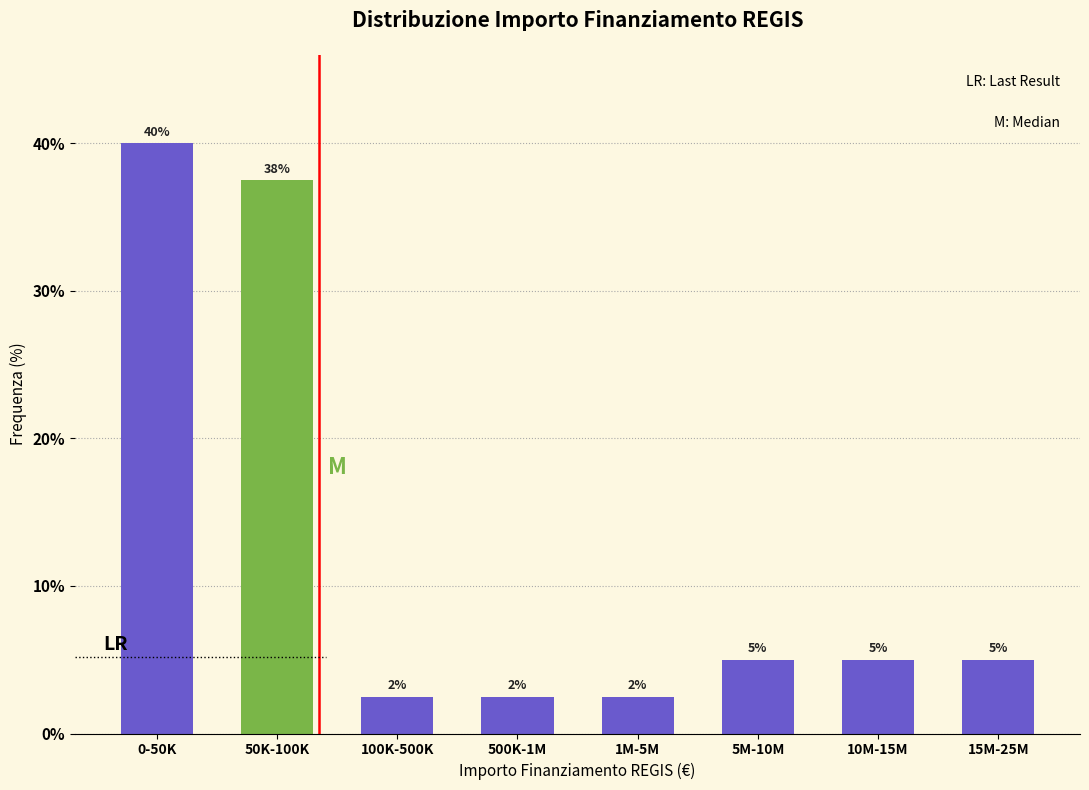

True or false: the data shows 40.0 at 0-50K.

True